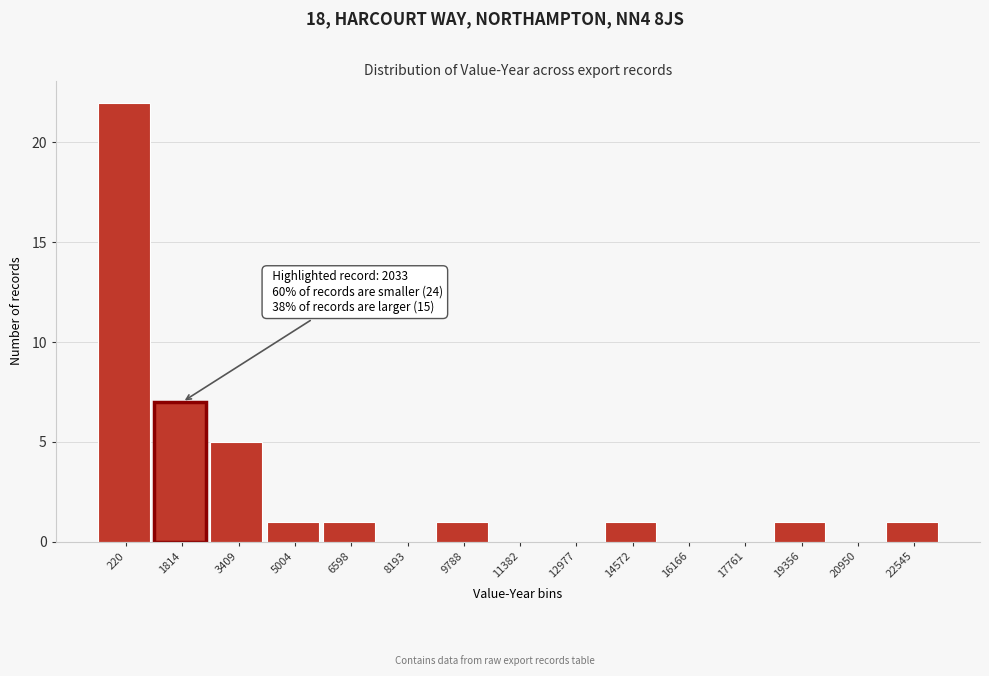

Reading left to right, list all the values displayed in this chart.

220=22	1814=7	3409=5	5004=1	6598=1	8193=0	9788=1	11382=0	12977=0	14572=1	16166=0	17761=0	19356=1	20950=0	22545=1